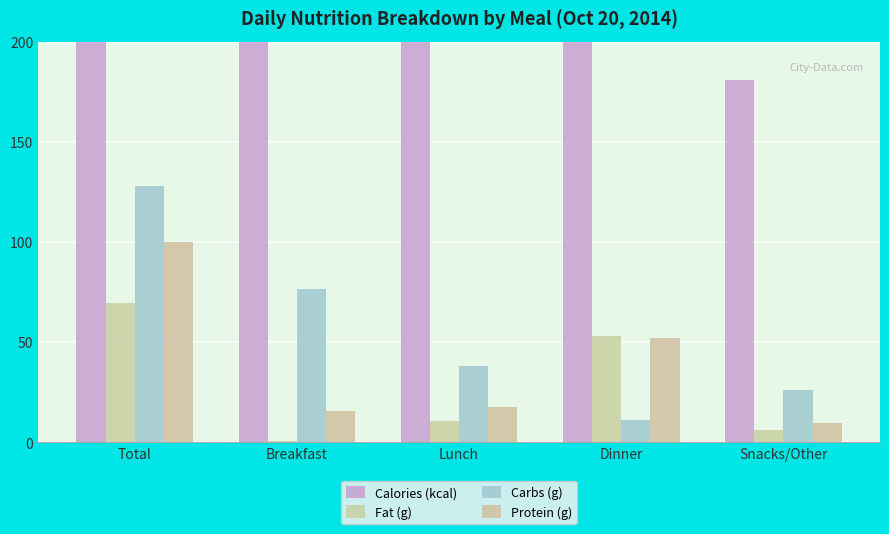

Is the value of Fat (g) at Snacks/Other greater than the value of Calories (kcal) at Breakfast?

No